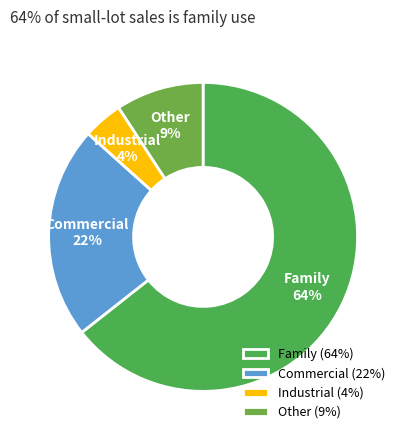

How many segments does this pie chart have?

4